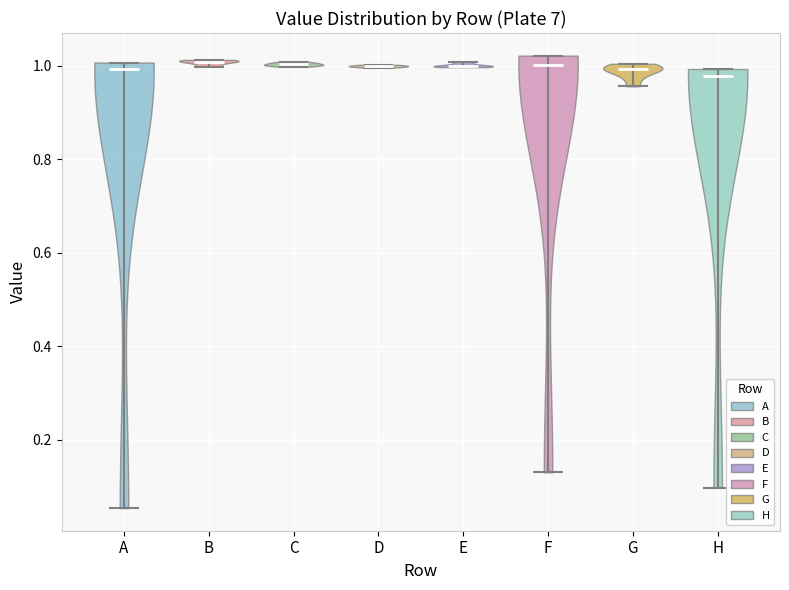

Reading left to right, read every violin against the y-axis: where its median line is, and the lowest and highest points it reaches. The values are not printed on the chart, so give them approximately, as read against the axis.

A: median line 1.00, lowest point 0.06, highest point 1.00
B: median line 1.00, lowest point 1.00, highest point 1.02
C: median line 1.00, lowest point 1.00, highest point 1.00
D: median line 1.00, lowest point 1.00, highest point 1.00
E: median line 1.00, lowest point 1.00, highest point 1.00
F: median line 1.00, lowest point 0.14, highest point 1.02
G: median line 1.00, lowest point 0.96, highest point 1.00
H: median line 0.98, lowest point 0.10, highest point 1.00